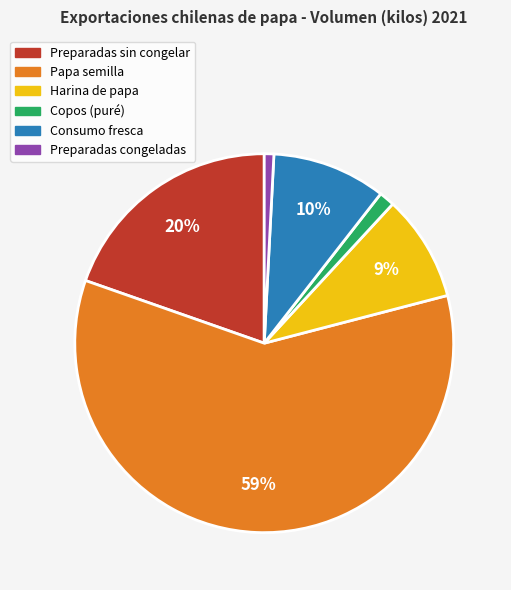

Do Preparadas congeladas and Copos (puré) together represent more than half of the pie?

No